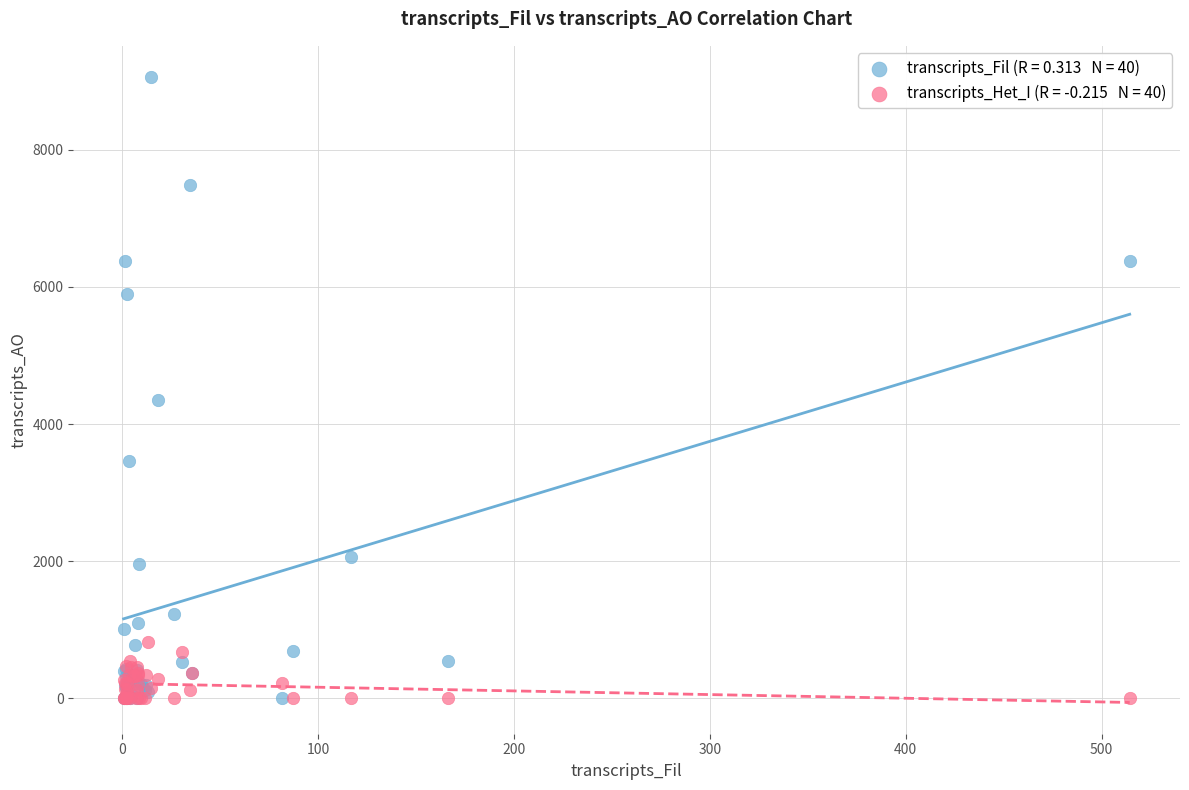

Across all series, what Y value is closest to 4530?

4346.9